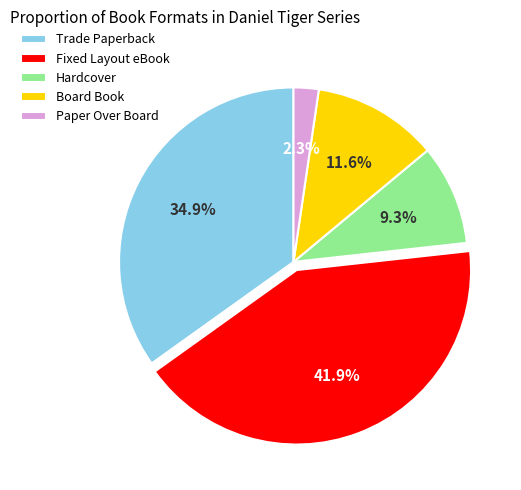

True or false: Board Book accounts for 12% of the total.

True